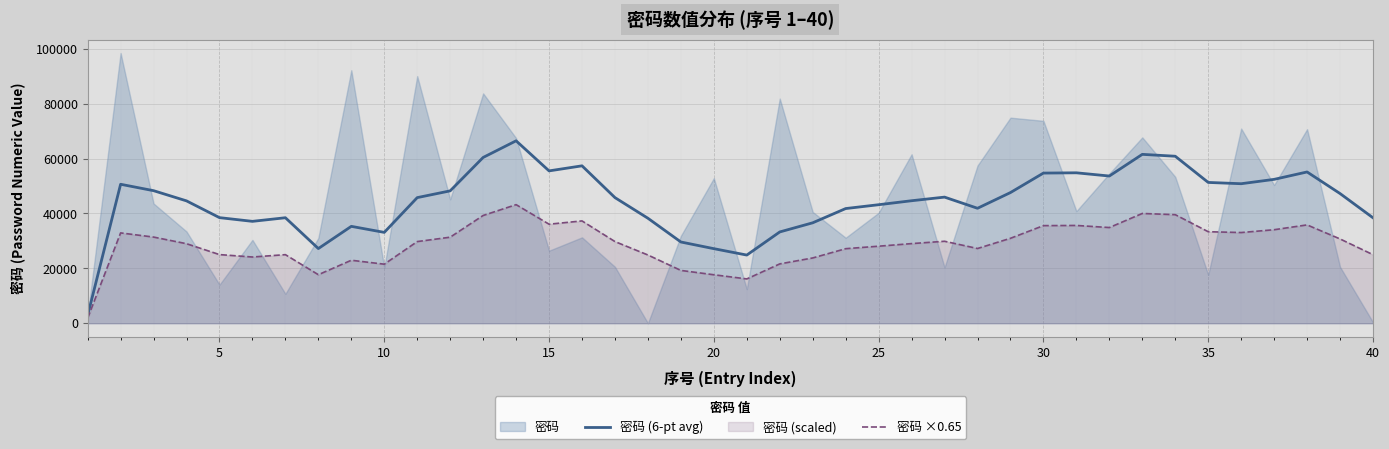

What is the difference between the second highest and minimum values in the 密码 ×0.65 series?

38153.5